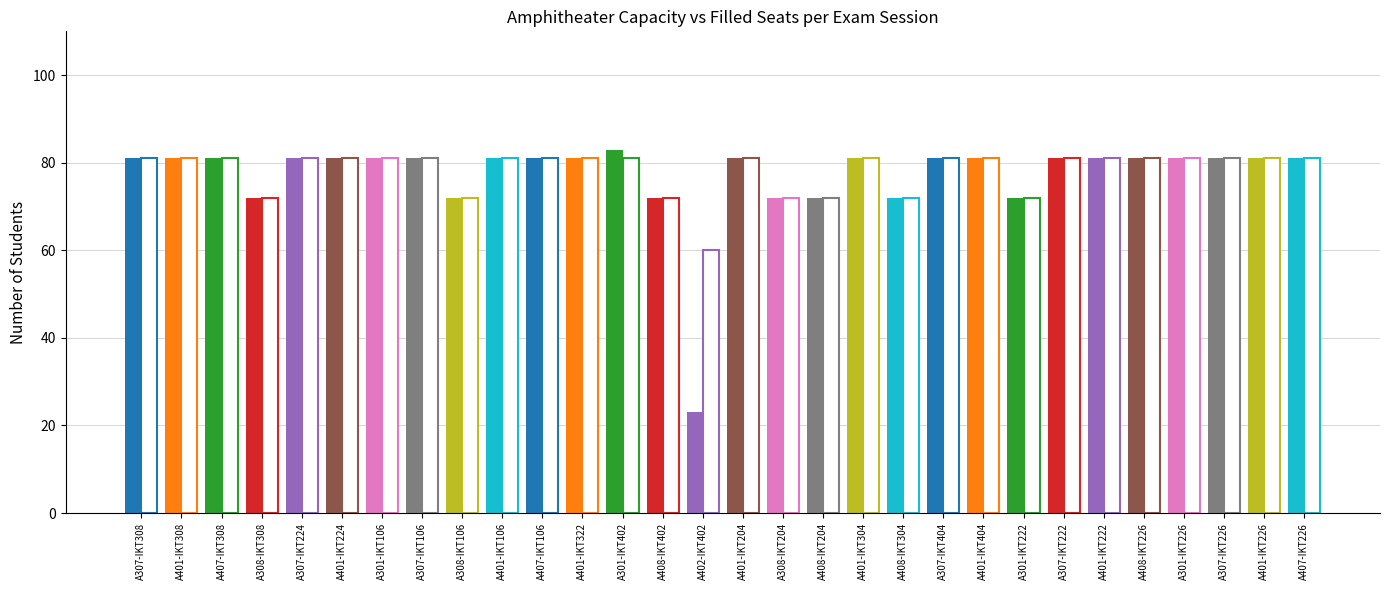

Reading left to right, extract all data points from this chart.

Filled: A307-IKT308=81	A401-IKT308=81	A407-IKT308=81	A308-IKT308=72	A307-IKT224=81	A401-IKT224=81	A301-IKT106=81	A307-IKT106=81	A308-IKT106=72	A401-IKT106=81	A407-IKT106=81	A401-IKT322=81	A301-IKT402=83	A408-IKT402=72	A402-IKT402=23	A401-IKT204=81	A308-IKT204=72	A408-IKT204=72	A401-IKT304=81	A408-IKT304=72	A307-IKT404=81	A401-IKT404=81	A301-IKT222=72	A307-IKT222=81	A401-IKT222=81	A408-IKT226=81	A301-IKT226=81	A307-IKT226=81	A401-IKT226=81	A407-IKT226=81
Capacity: A307-IKT308=81	A401-IKT308=81	A407-IKT308=81	A308-IKT308=72	A307-IKT224=81	A401-IKT224=81	A301-IKT106=81	A307-IKT106=81	A308-IKT106=72	A401-IKT106=81	A407-IKT106=81	A401-IKT322=81	A301-IKT402=81	A408-IKT402=72	A402-IKT402=60	A401-IKT204=81	A308-IKT204=72	A408-IKT204=72	A401-IKT304=81	A408-IKT304=72	A307-IKT404=81	A401-IKT404=81	A301-IKT222=72	A307-IKT222=81	A401-IKT222=81	A408-IKT226=81	A301-IKT226=81	A307-IKT226=81	A401-IKT226=81	A407-IKT226=81